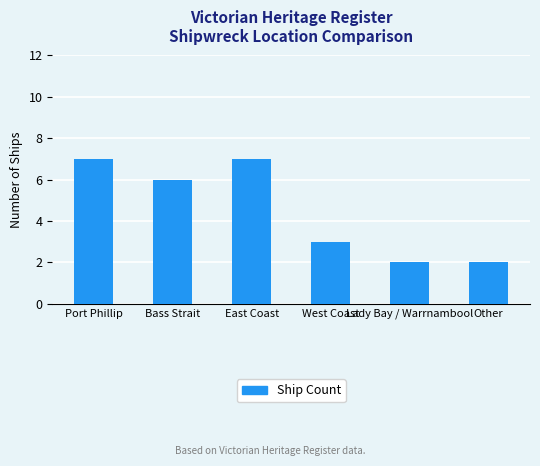

What is the sum of the values at Other and Bass Strait?

8